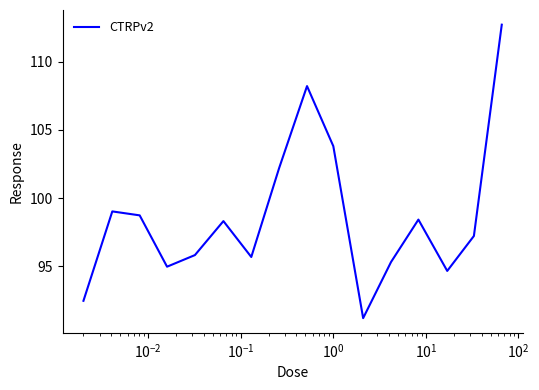

Does the chart display data point markers on the line(s)?

No